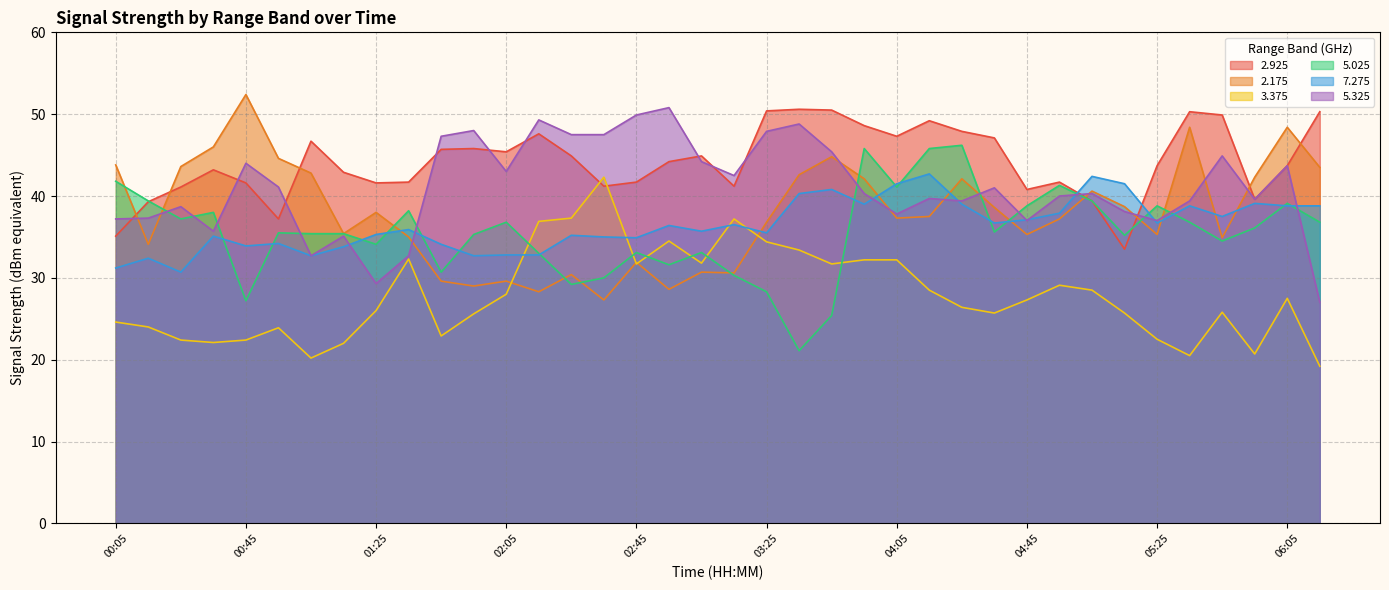

Which category has the highest value across all series?

00:45